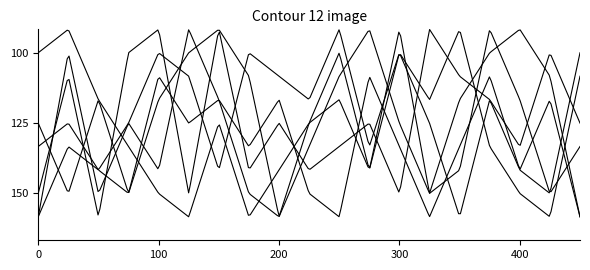

Does the chart display data point markers on the line(s)?

No